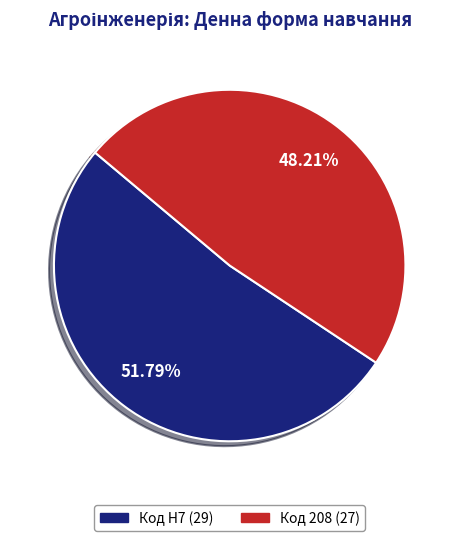

How many segments does this pie chart have?

2